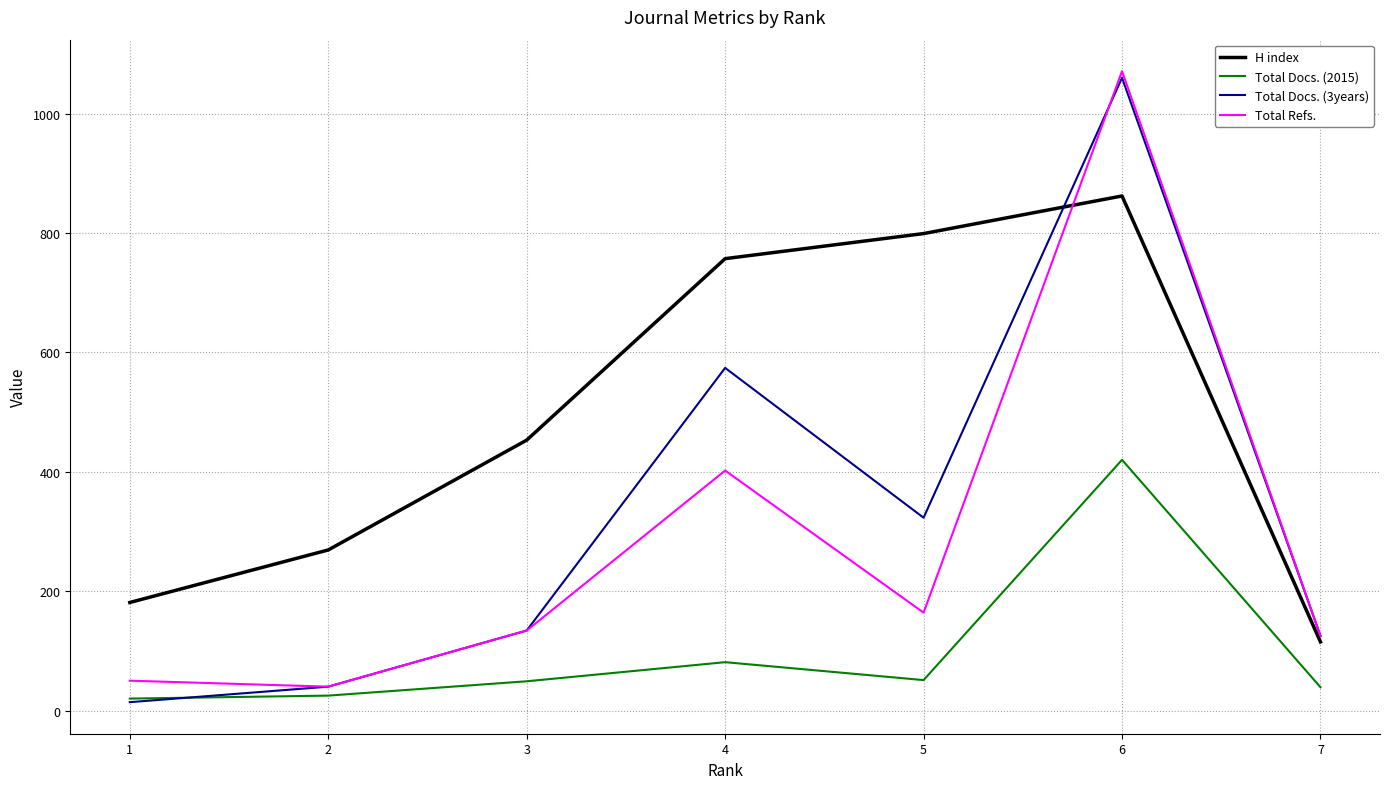

True or false: Total Refs. and H index cross at least once.

True